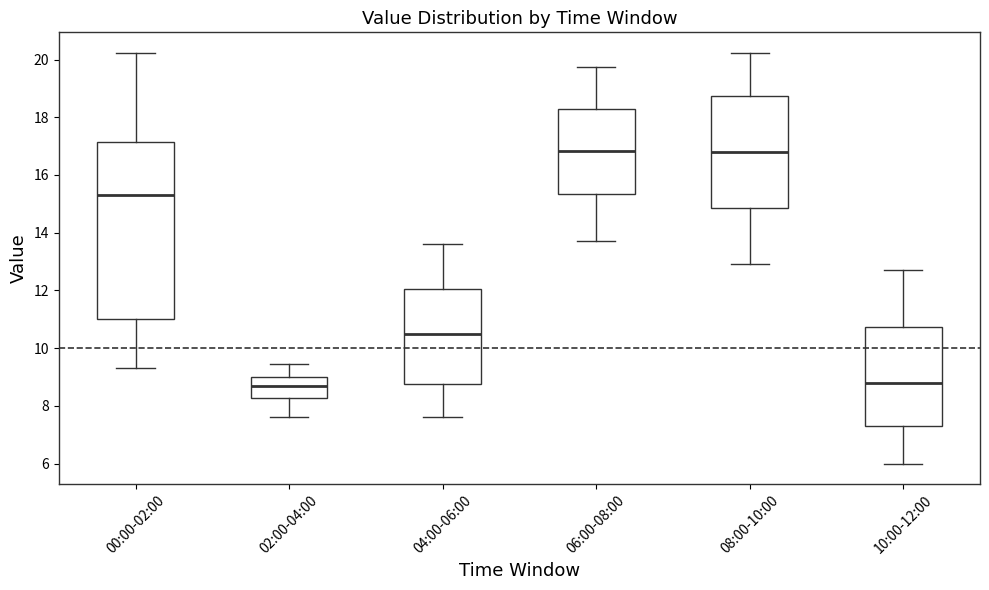

Reading left to right, read every box against the y-axis: the position of its median line, the range the box covers, and the ends of its whiskers. The values are not printed on the chart, so give them approximately, as read against the axis.

00:00-02:00: median 15.2, box 11.0 to 17.2, whiskers 9.4 to 20.2
02:00-04:00: median 8.8, box 8.2 to 9.0, whiskers 7.6 to 9.4
04:00-06:00: median 10.4, box 8.8 to 12.0, whiskers 7.6 to 13.6
06:00-08:00: median 16.8, box 15.4 to 18.2, whiskers 13.8 to 19.8
08:00-10:00: median 16.8, box 14.8 to 18.8, whiskers 13.0 to 20.2
10:00-12:00: median 8.8, box 7.4 to 10.8, whiskers 6.0 to 12.8